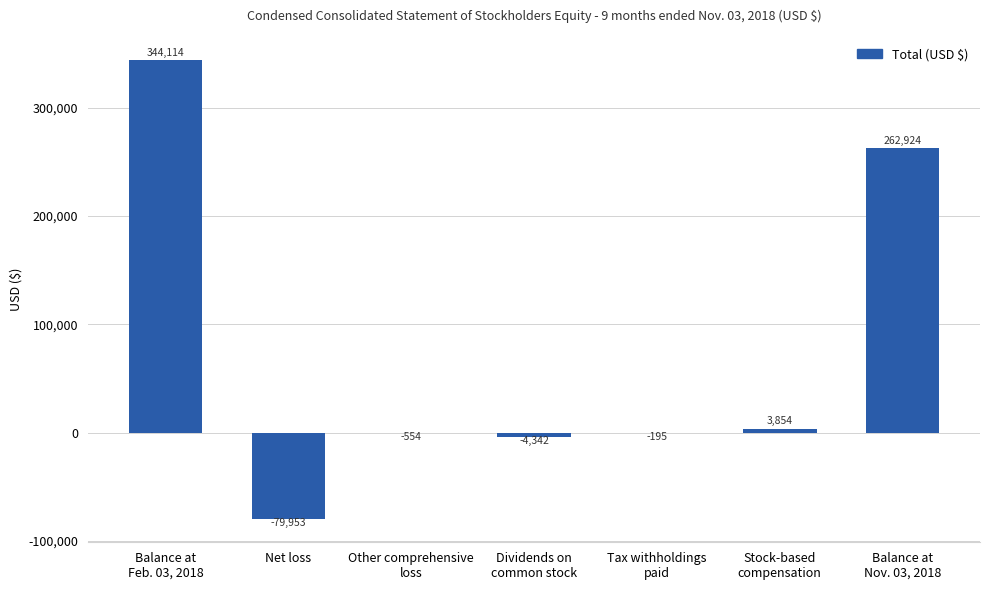

How many positive values are there?

3